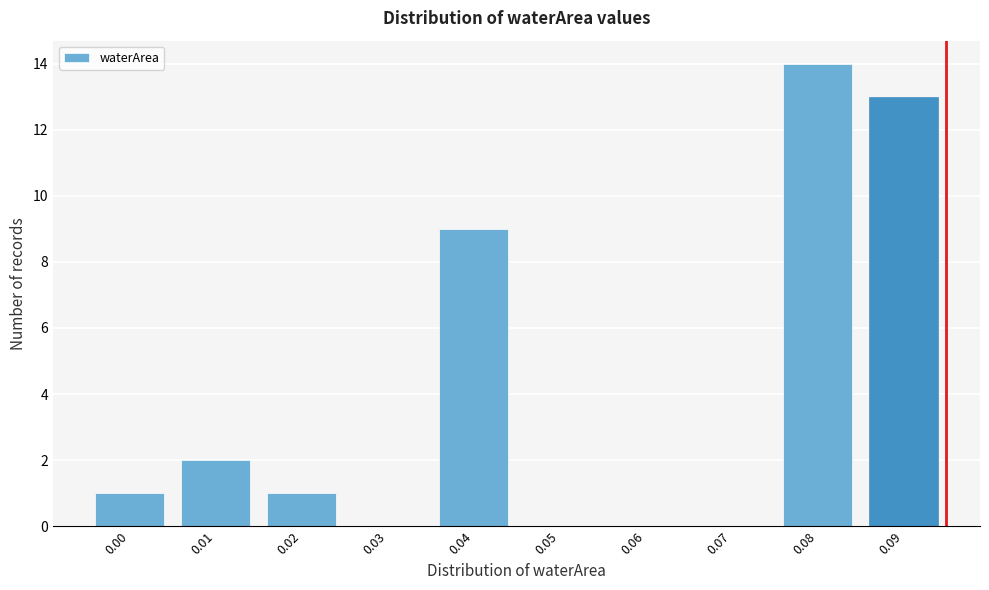

Reading right to left, what are all the values shown in this chart?

0.09=13	0.08=14	0.07=0	0.06=0	0.05=0	0.04=9	0.03=0	0.02=1	0.01=2	0.00=1